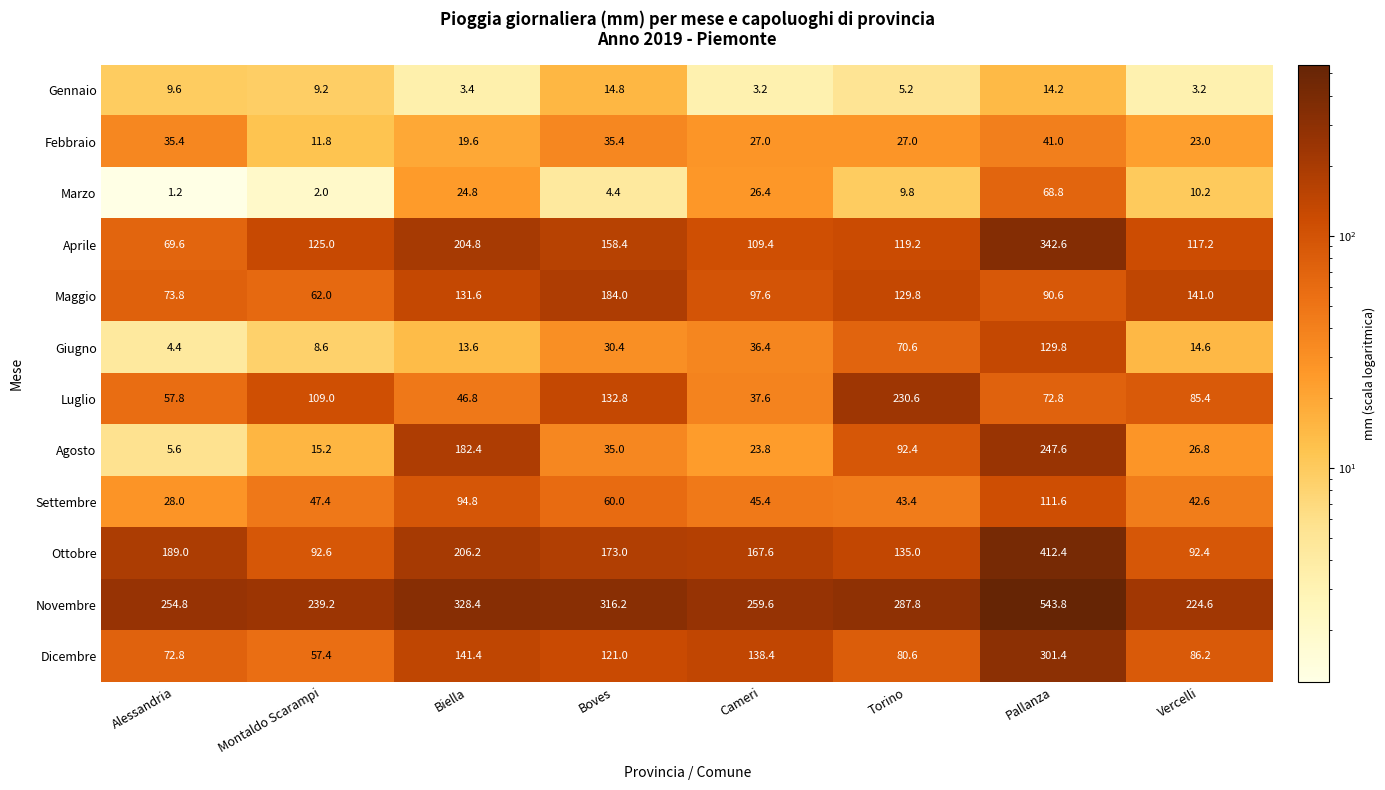

Which series changed the most between Montaldo Scarampi and Cameri?

Dicembre